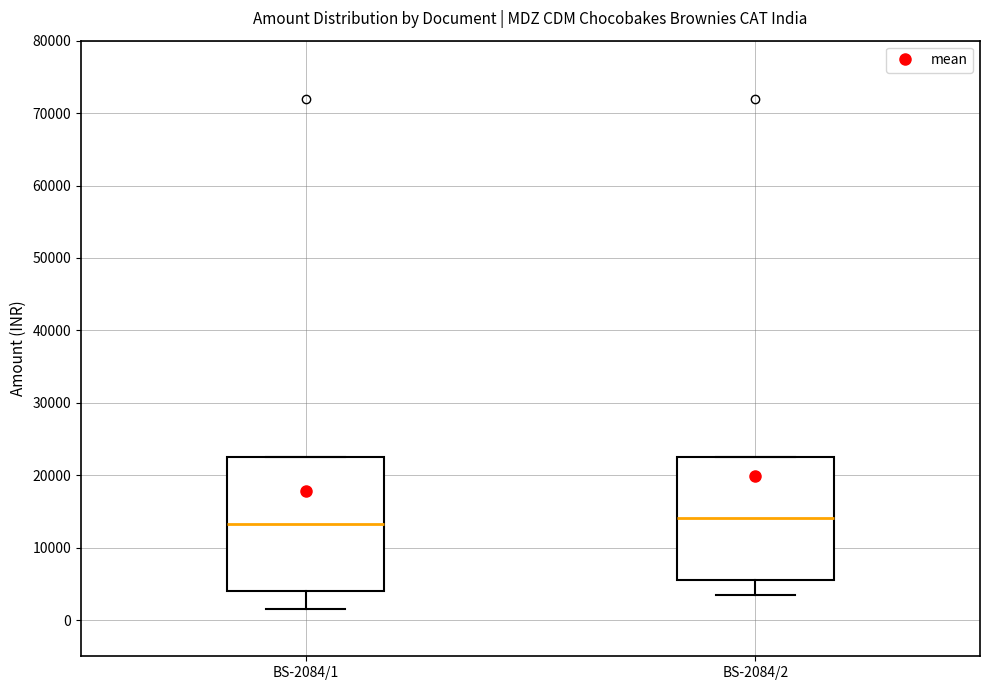

Reading left to right, transcribe this box plot: for each box, give where its median line is, the range the box spans, and where its two whiskers end, as read against the y-axis. The values are not printed on the chart, so give them approximately, as read against the axis.

BS-2084/1: median 13000, box 4000 to 23000, whiskers 2000 to 23000
BS-2084/2: median 14000, box 6000 to 23000, whiskers 4000 to 23000